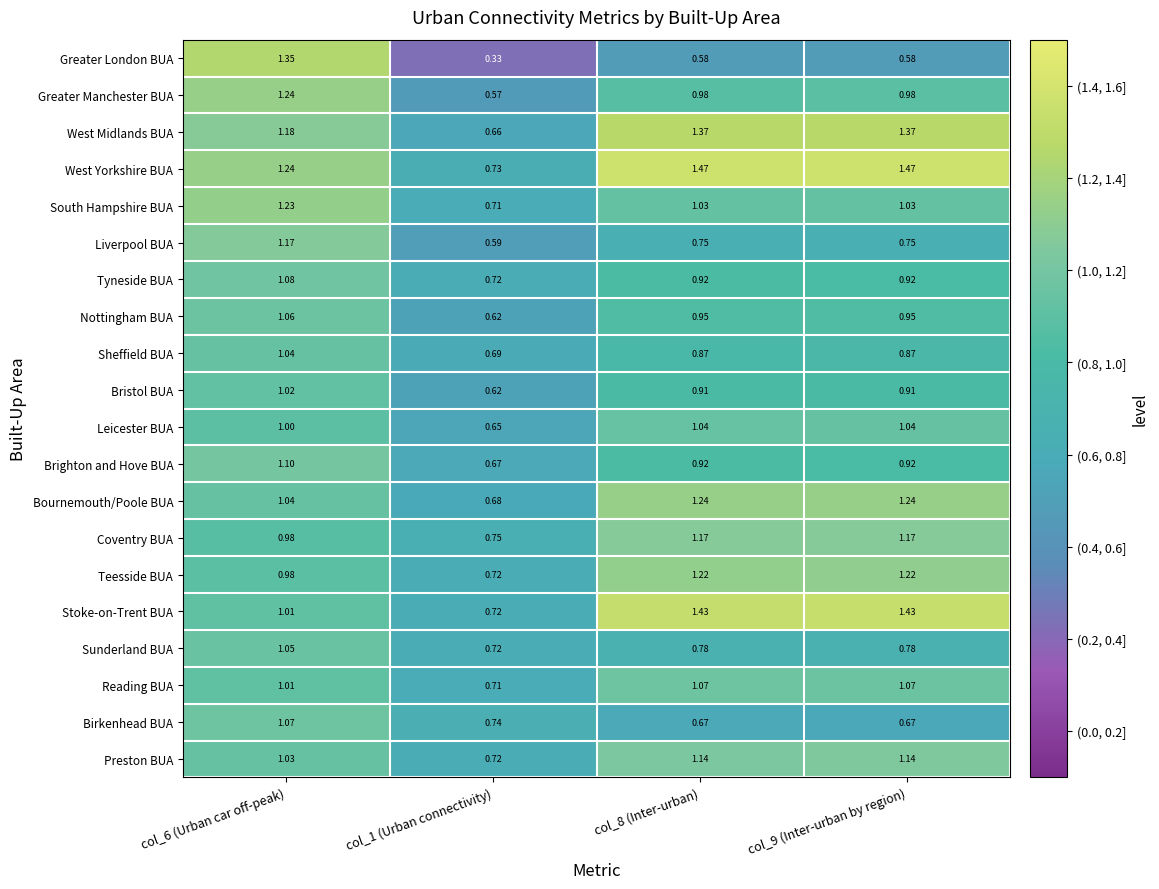

Which series has the largest range (max minus min)?

Greater London BUA